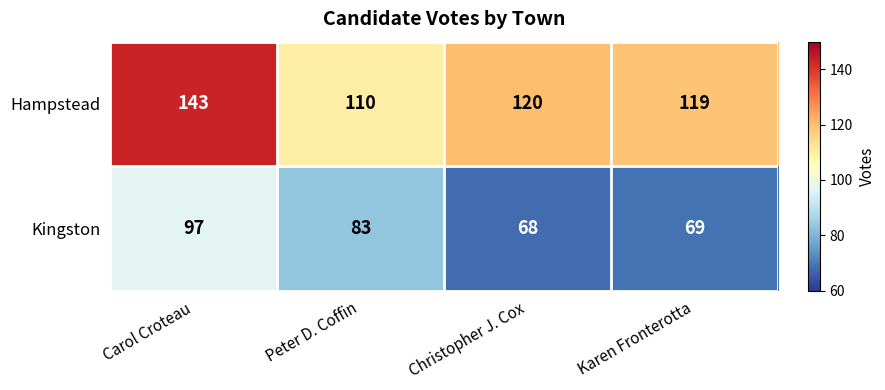

Rank the series by their average value, from lowest to highest.

Kingston, Hampstead